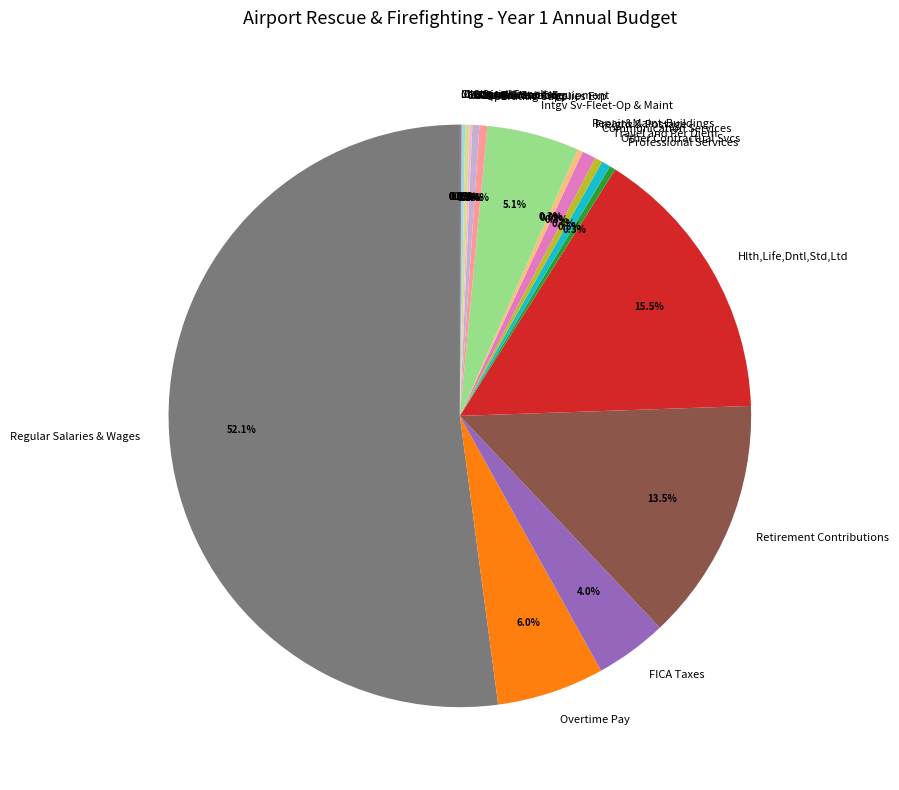

What portion of the pie excludes Travel and Per Diem?

99.6%